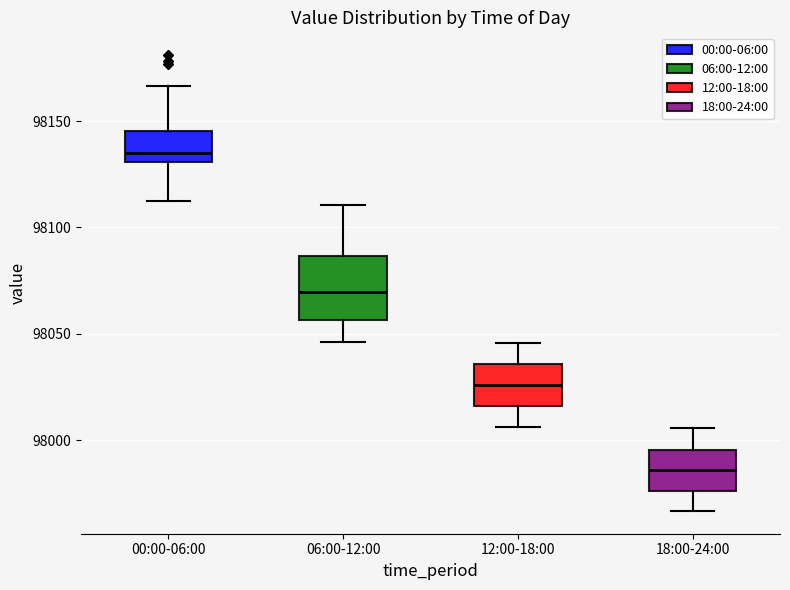

Where is the upper edge of the box for 12:00-18:00 on the y-axis? The values are not printed on the chart, so give them approximately, as read against the axis.

98035